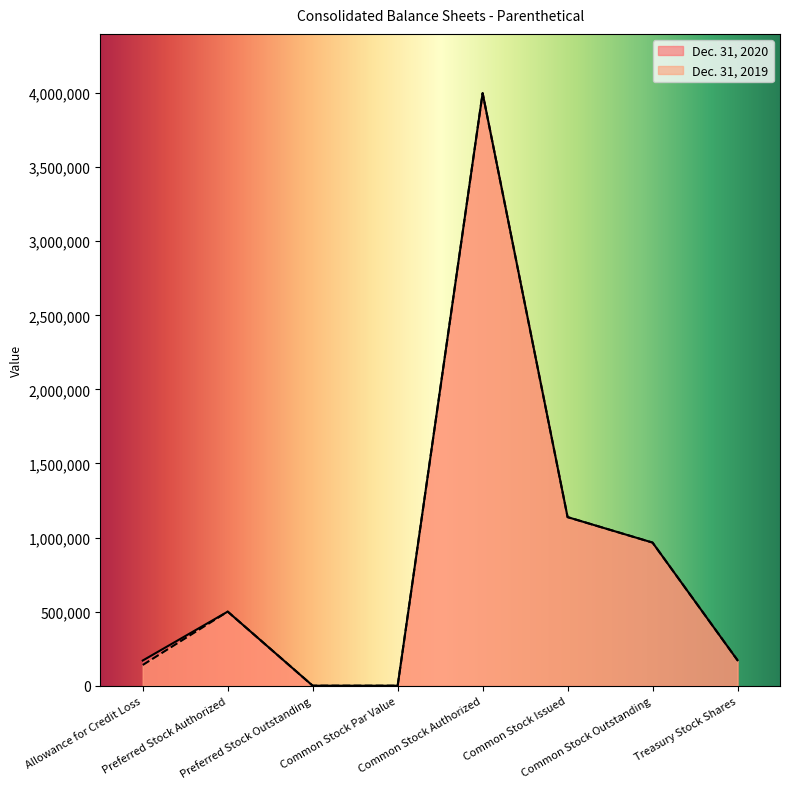

Is it true that Dec. 31, 2019 equals 500000 at Preferred Stock Authorized?

True